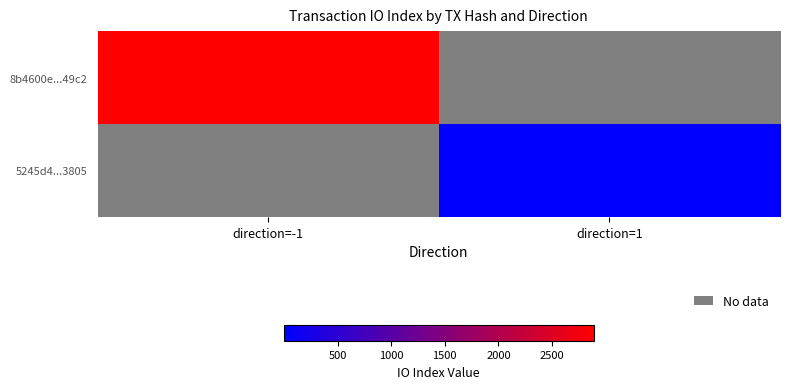

Which series has the largest range (max minus min)?

8b4600e...49c2